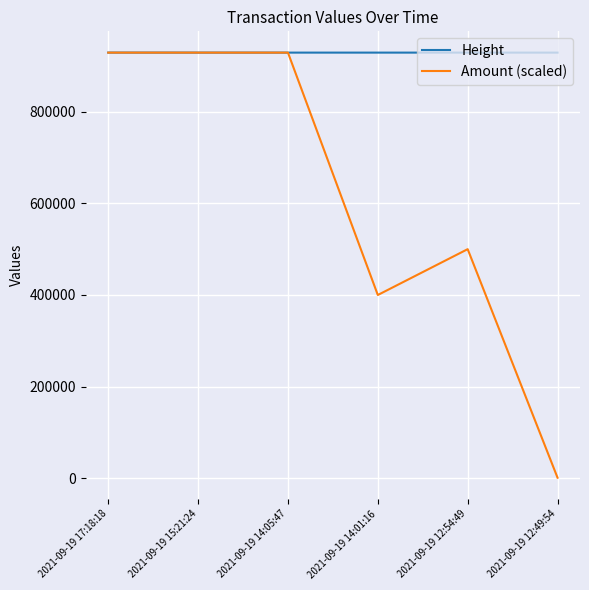

Which series changed the most between 2021-09-19 14:05:47 and 2021-09-19 12:54:49?

Amount (scaled)